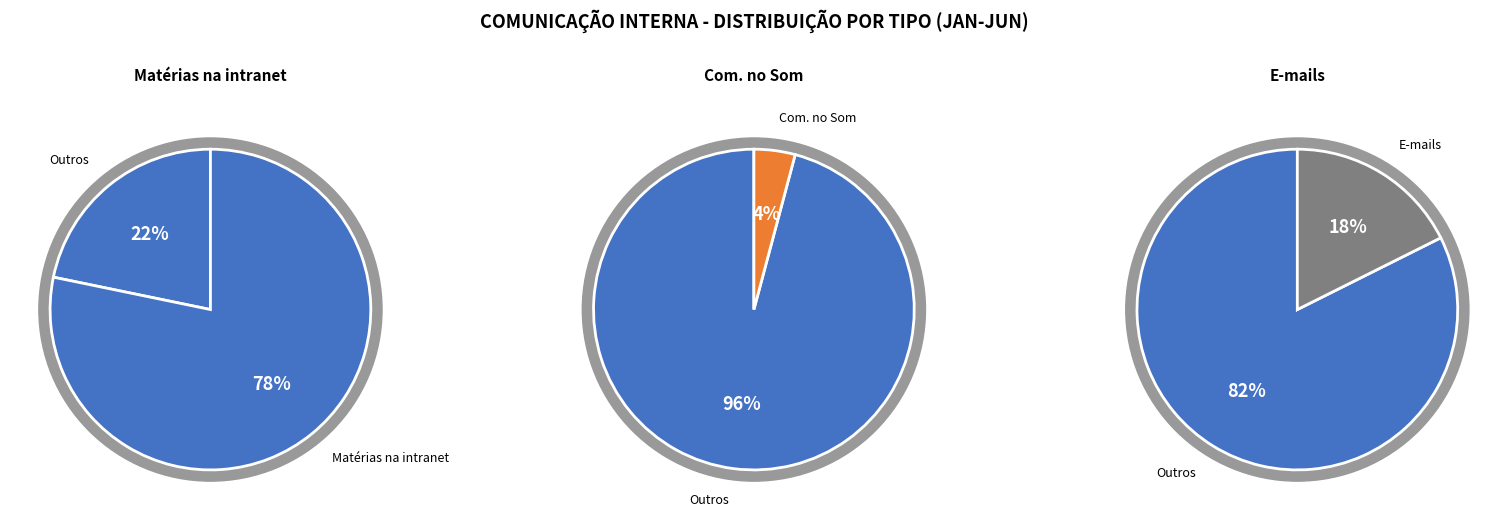

What is the total percentage of E-mails encaminhados para o público interno and Comunicação no Sistema Interno de Som?

21.8%